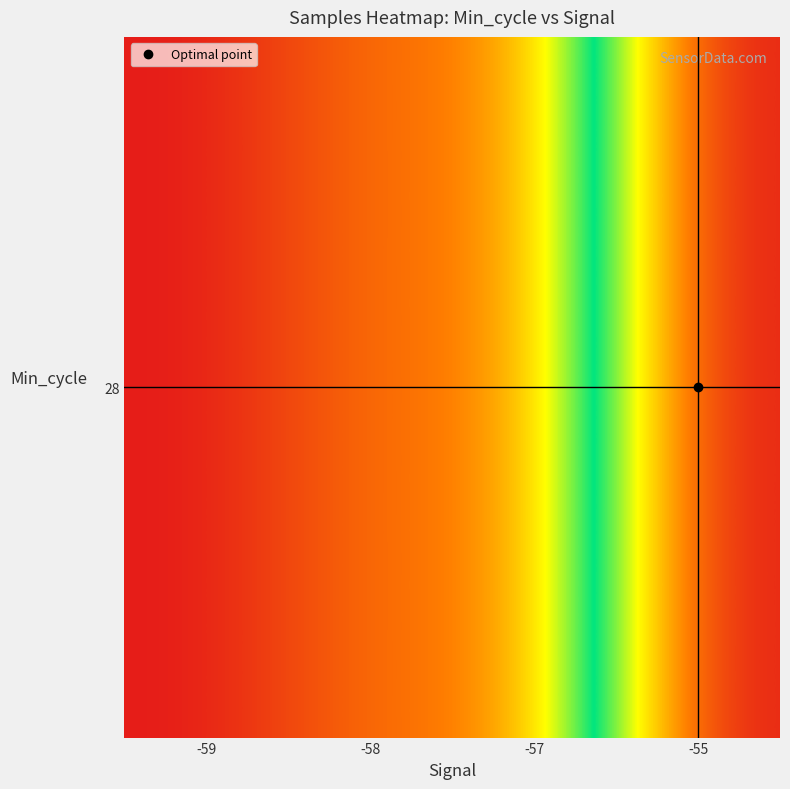

The value at -59 is 4975111.7. True or false?

True